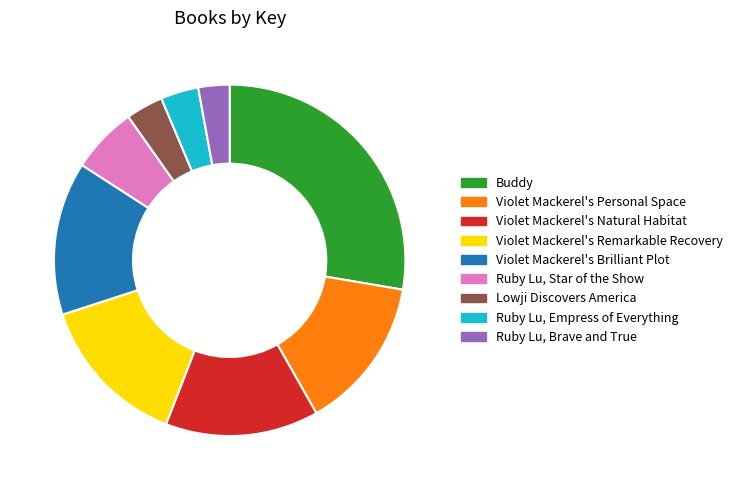

Is there a majority slice in this chart?

No